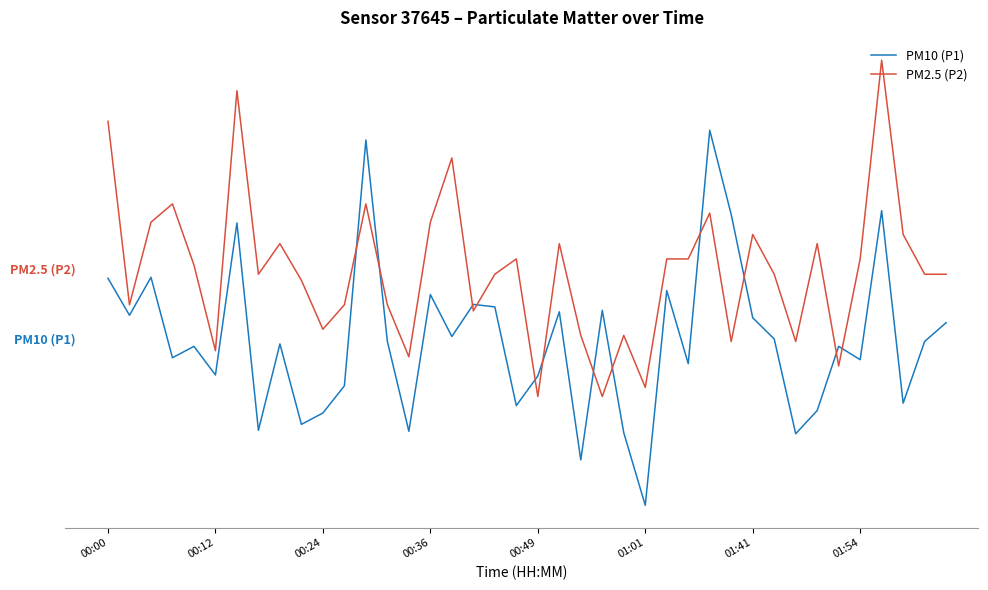

What are all the series names shown in the legend?

PM10 (P1), PM2.5 (P2)